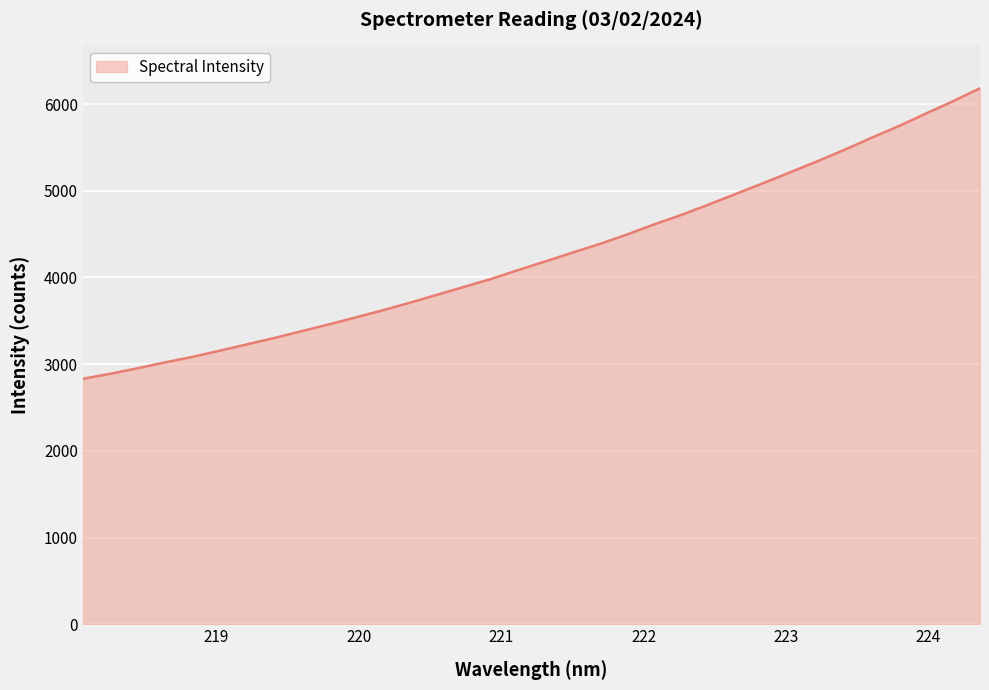

What is the maximum value shown in the chart?

6182.1